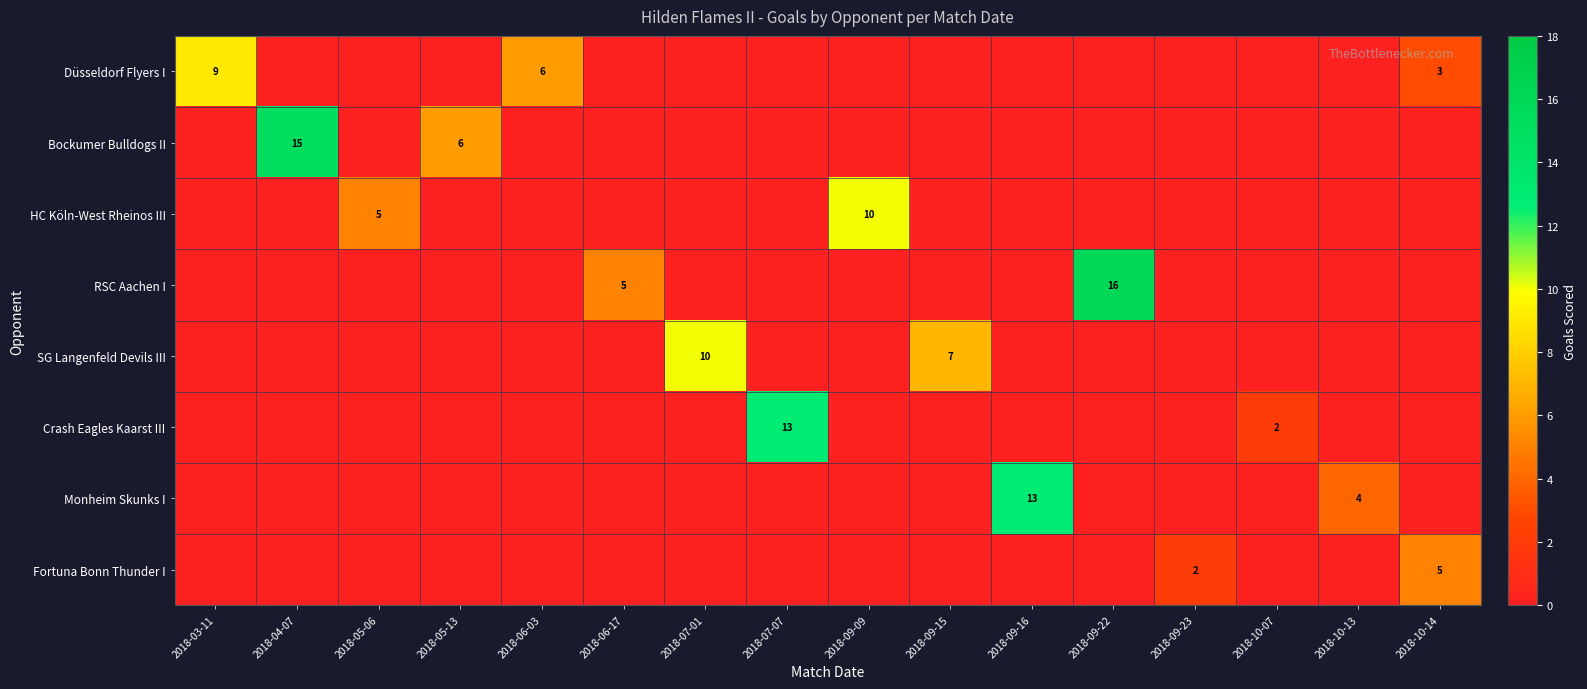

What is the sum of the HC Köln-West Rheinos III values at 2018-05-13 and 2018-09-09?

10